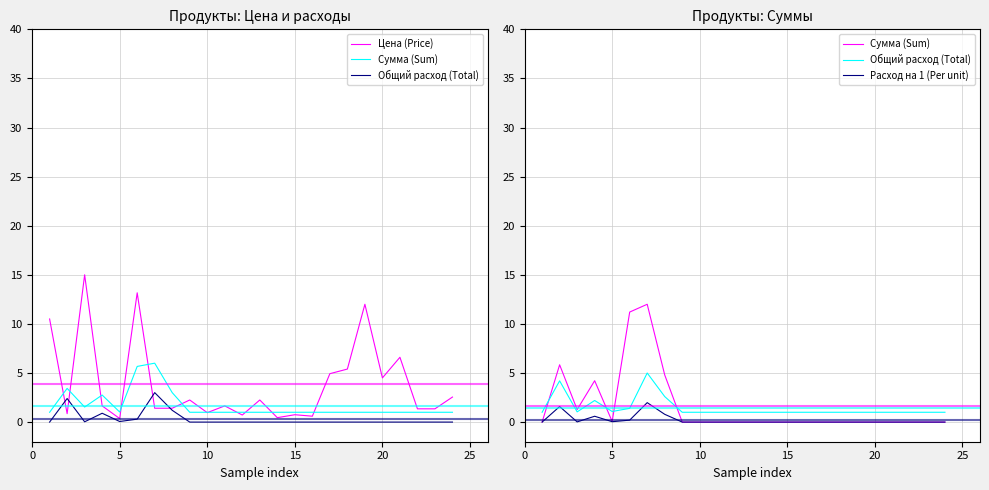

True or false: Расход на 1 (Per unit) and Общий расход (Total) intersect in this chart.

False